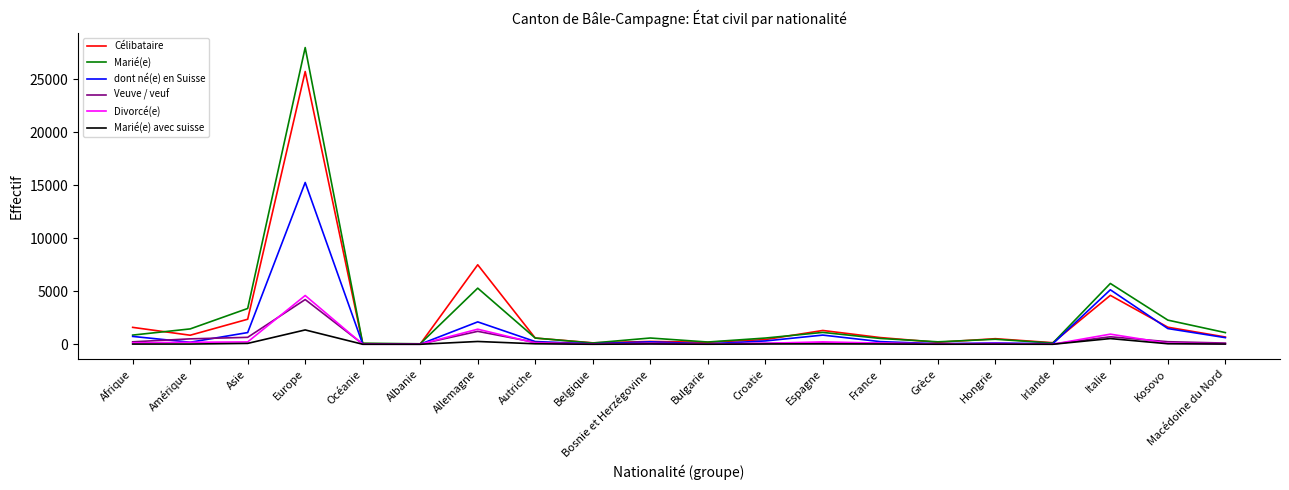

At which category is the sum across all series the highest?

Europe